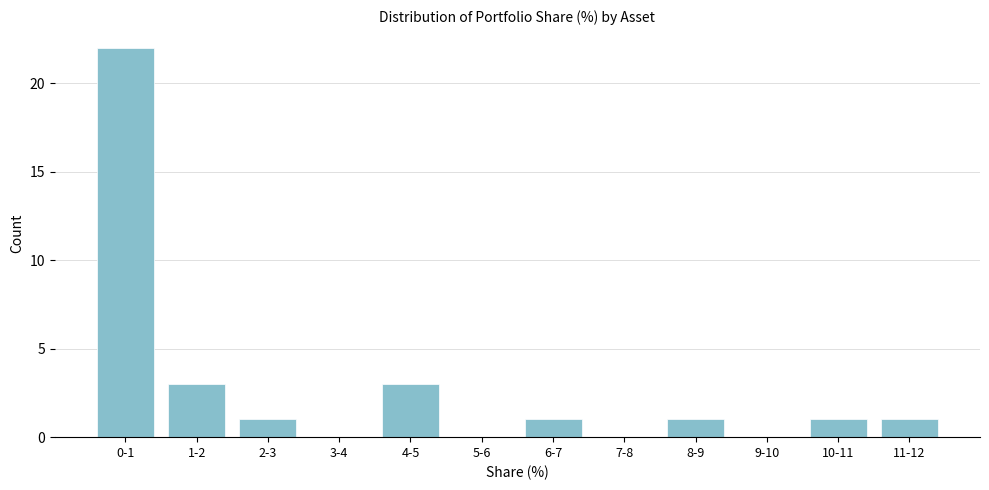

Reading right to left, what are all the values shown in this chart?

11-12=1	10-11=1	9-10=0	8-9=1	7-8=0	6-7=1	5-6=0	4-5=3	3-4=0	2-3=1	1-2=3	0-1=22